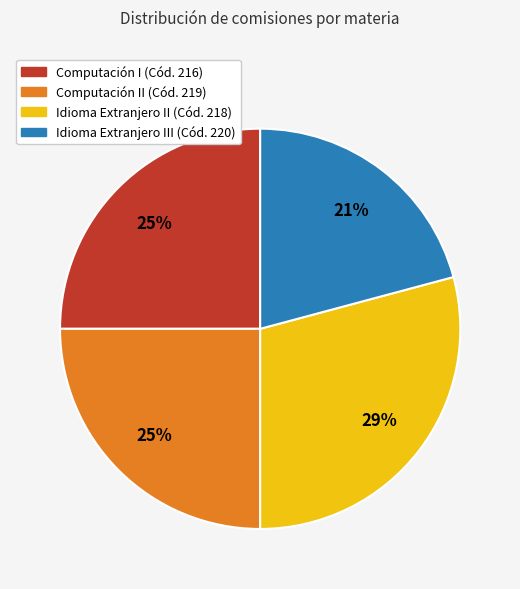

To the nearest percent, what is the average slice percentage?

25%